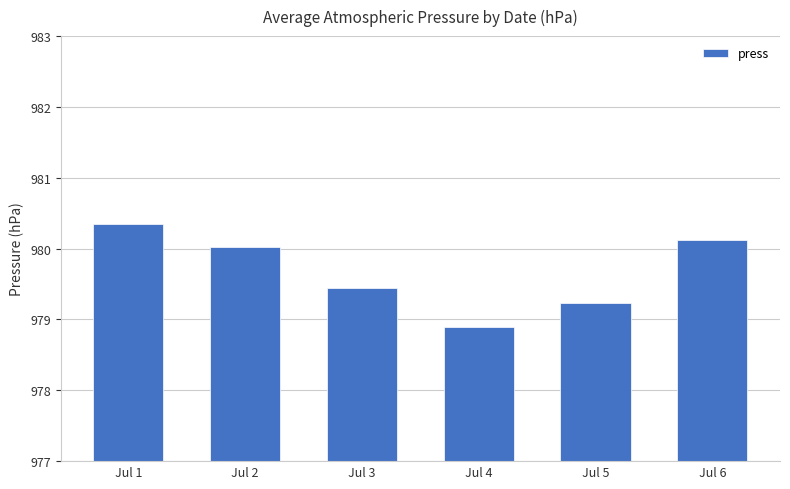

What is the value of the 1st bar from the left?

980.4